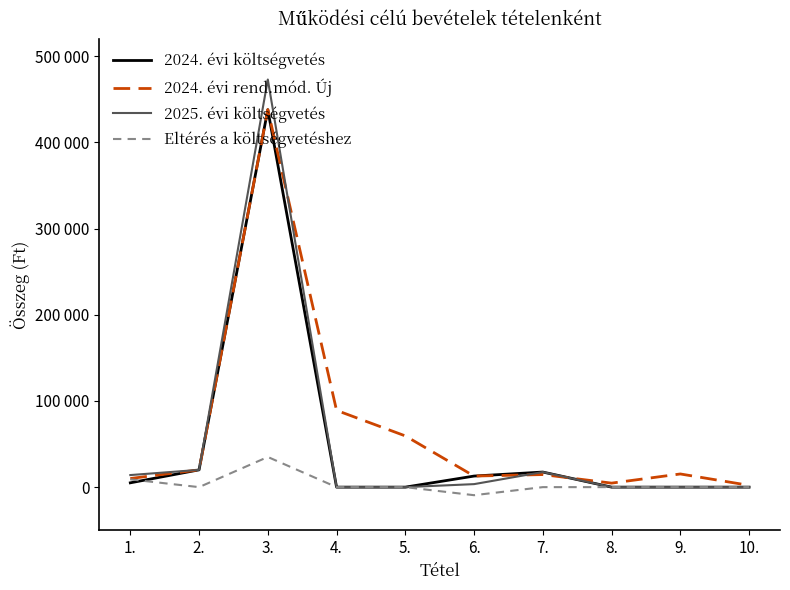

Between 8. and 9., which series saw the biggest shift?

2024. évi rend.mód. Új